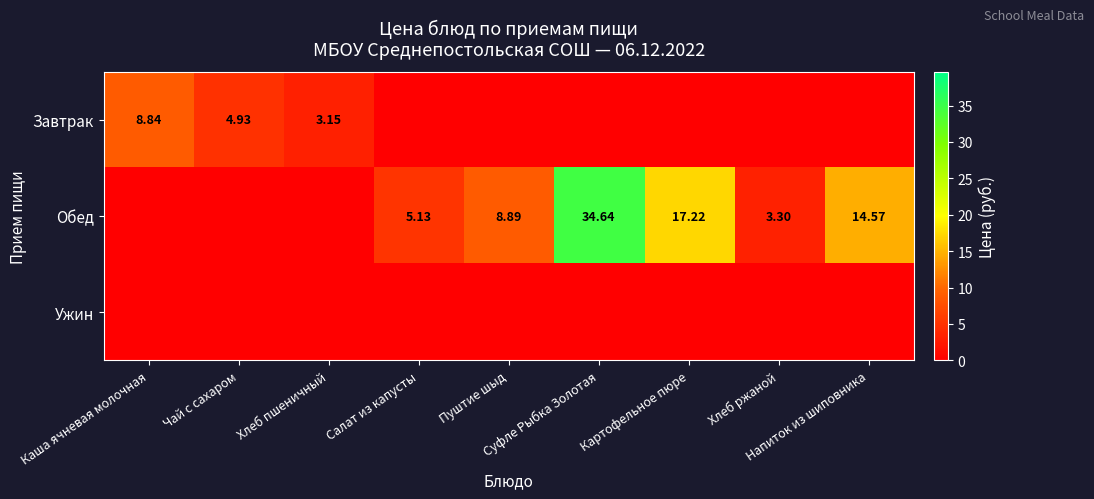

What is the greatest value displayed?

34.6